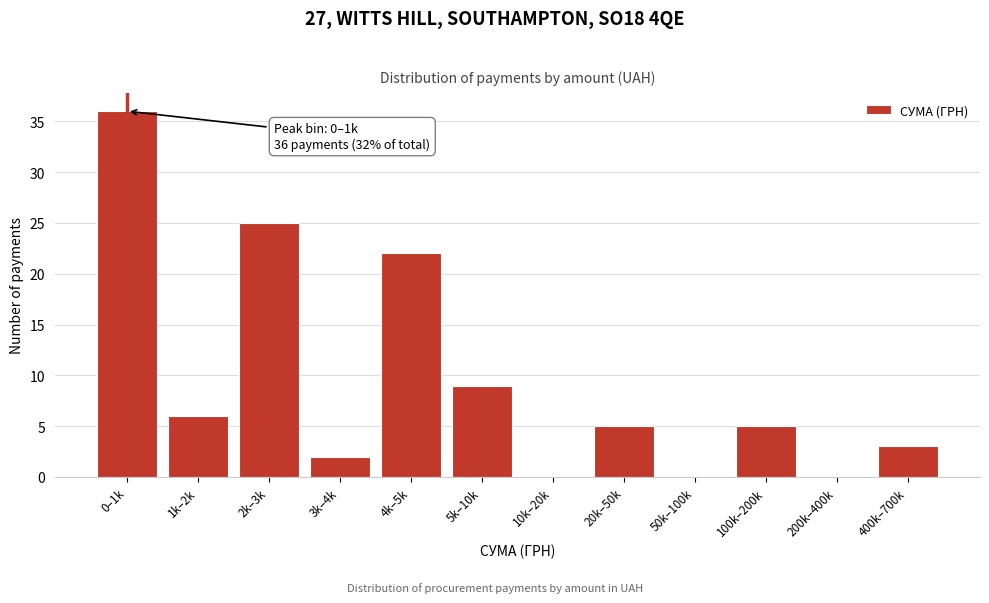

Reading right to left, extract all data points from this chart.

400k–700k=3	200k–400k=0	100k–200k=5	50k–100k=0	20k–50k=5	10k–20k=0	5k–10k=9	4k–5k=22	3k–4k=2	2k–3k=25	1k–2k=6	0–1k=36